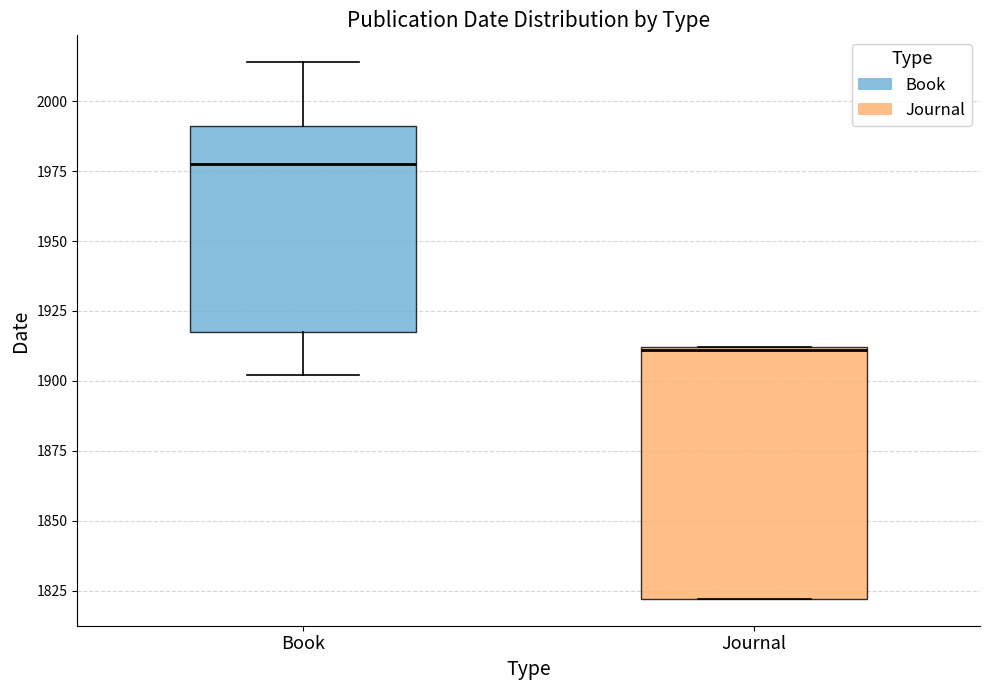

Comparing the boxes themselves (not the whiskers), which one is the tallest?

Journal